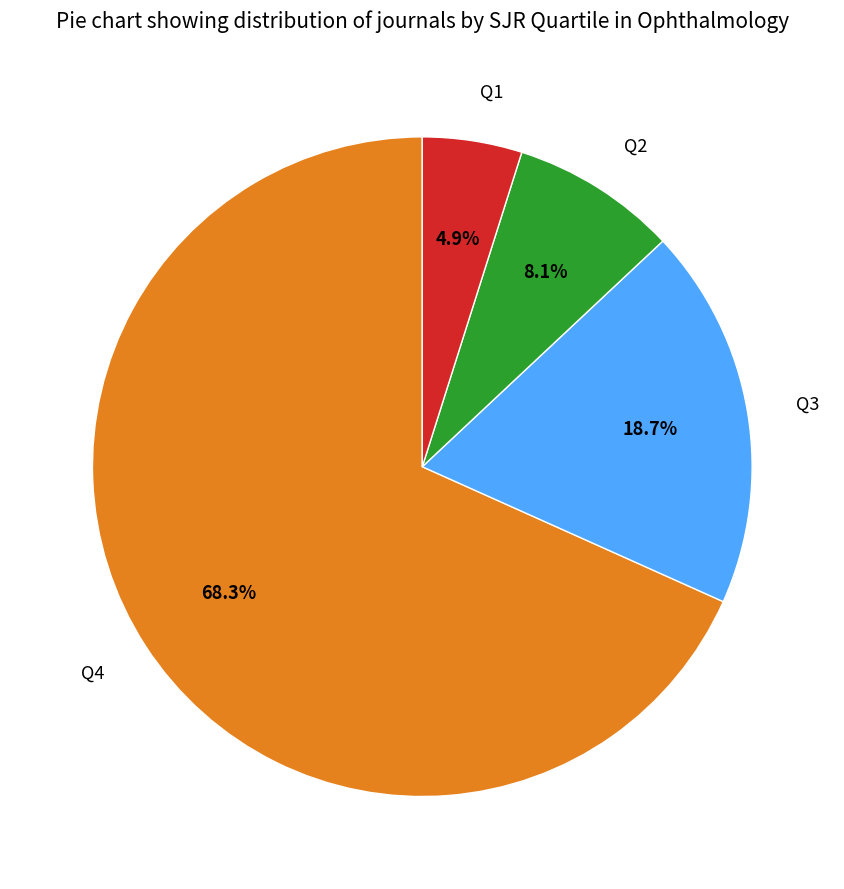

Does Q4 represent more than half of the total?

Yes